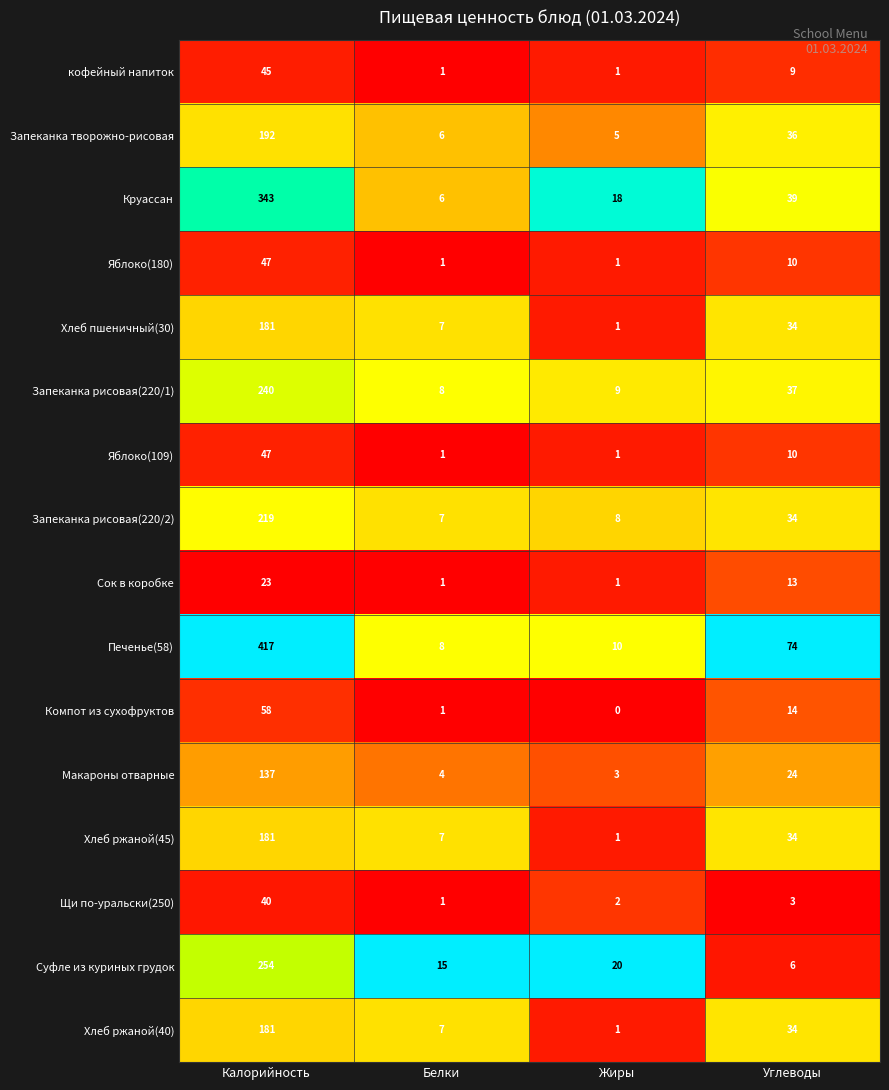

What is the difference between the highest and lowest values at Жиры?

20